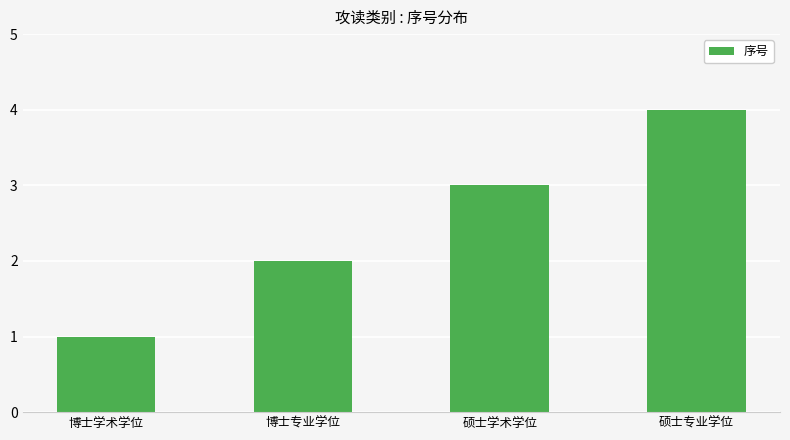

Which category has the highest value across all series?

硕士专业学位